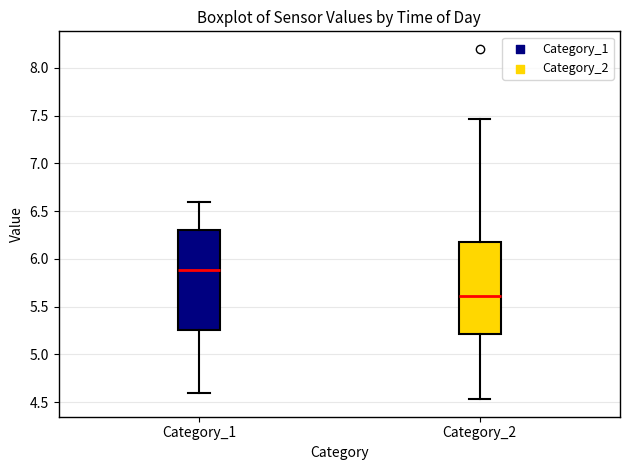

Reading left to right, transcribe this box plot: for each box, give where its median line is, the range the box spans, and where its two whiskers end, as read against the y-axis. The values are not printed on the chart, so give them approximately, as read against the axis.

Category_1: median 5.90, box 5.25 to 6.30, whiskers 4.60 to 6.60
Category_2: median 5.60, box 5.20 to 6.20, whiskers 4.55 to 7.45